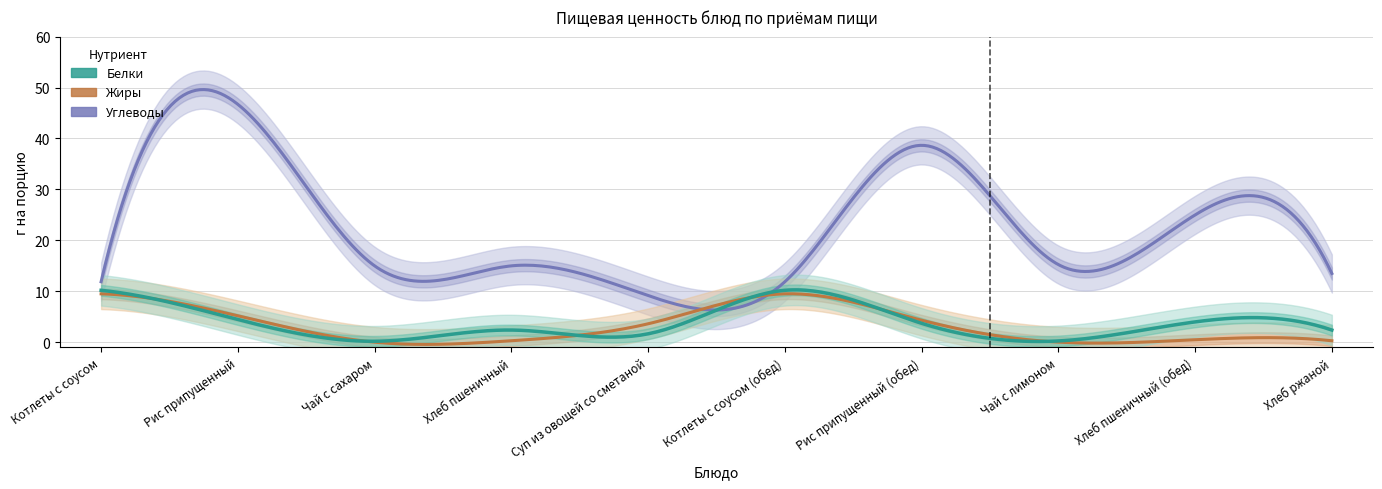

Which series has the largest total across all categories?

Углеводы